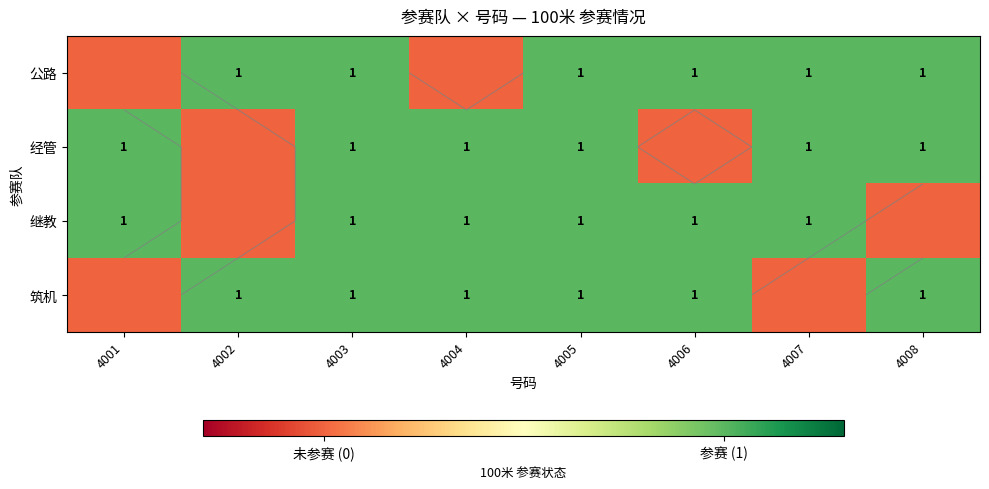

Which series has the largest total across all categories?

公路